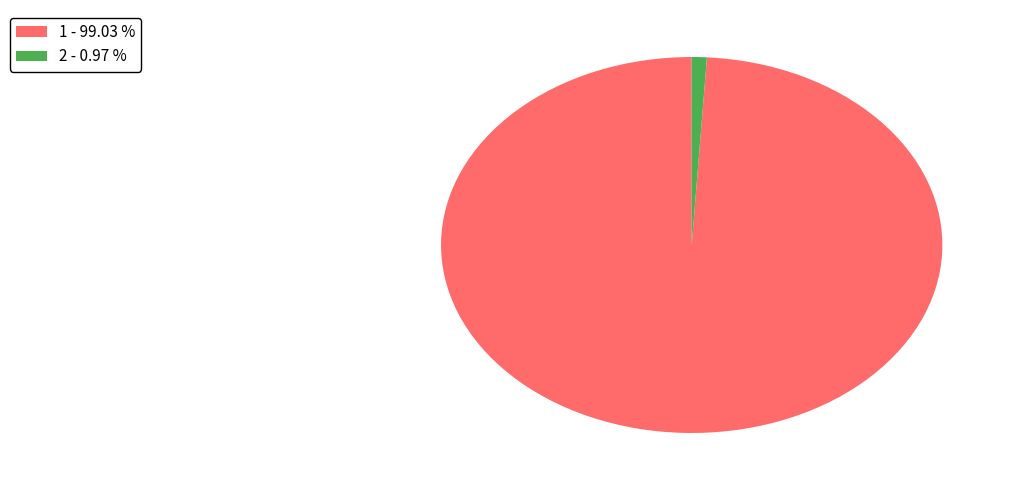

Does 2 account for over 50% of the chart?

No